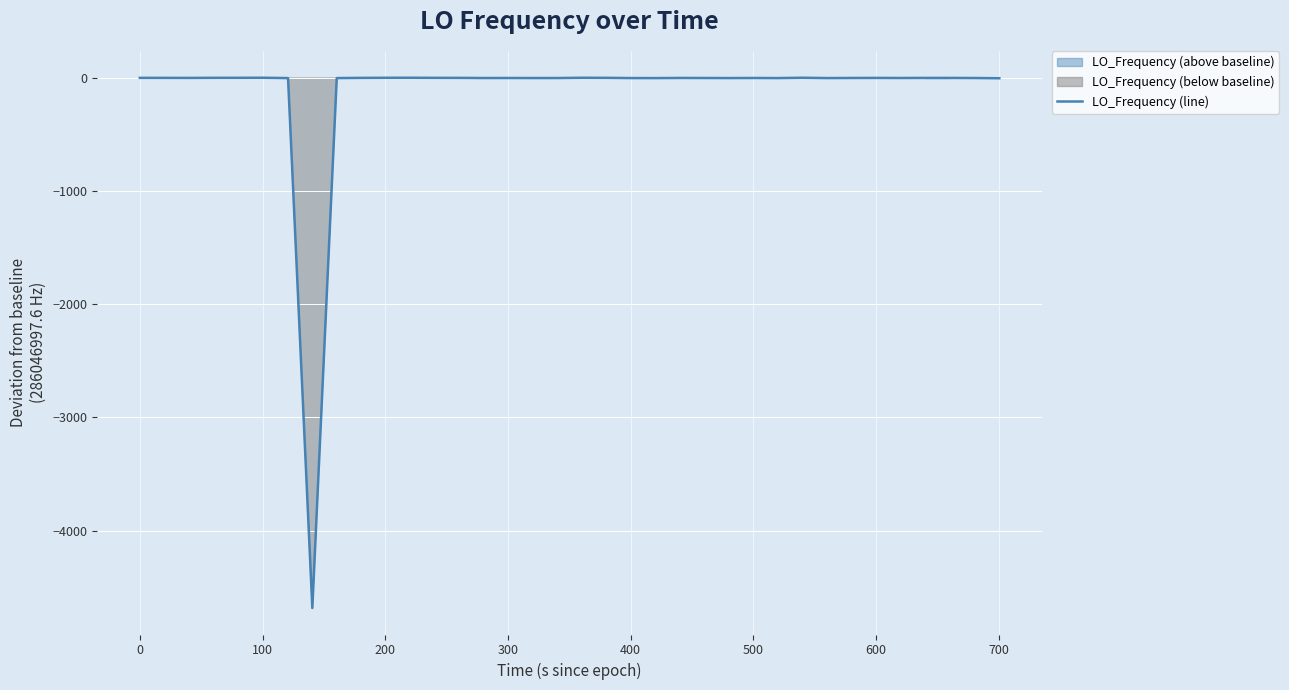

What is the smallest value displayed?

-4683.6